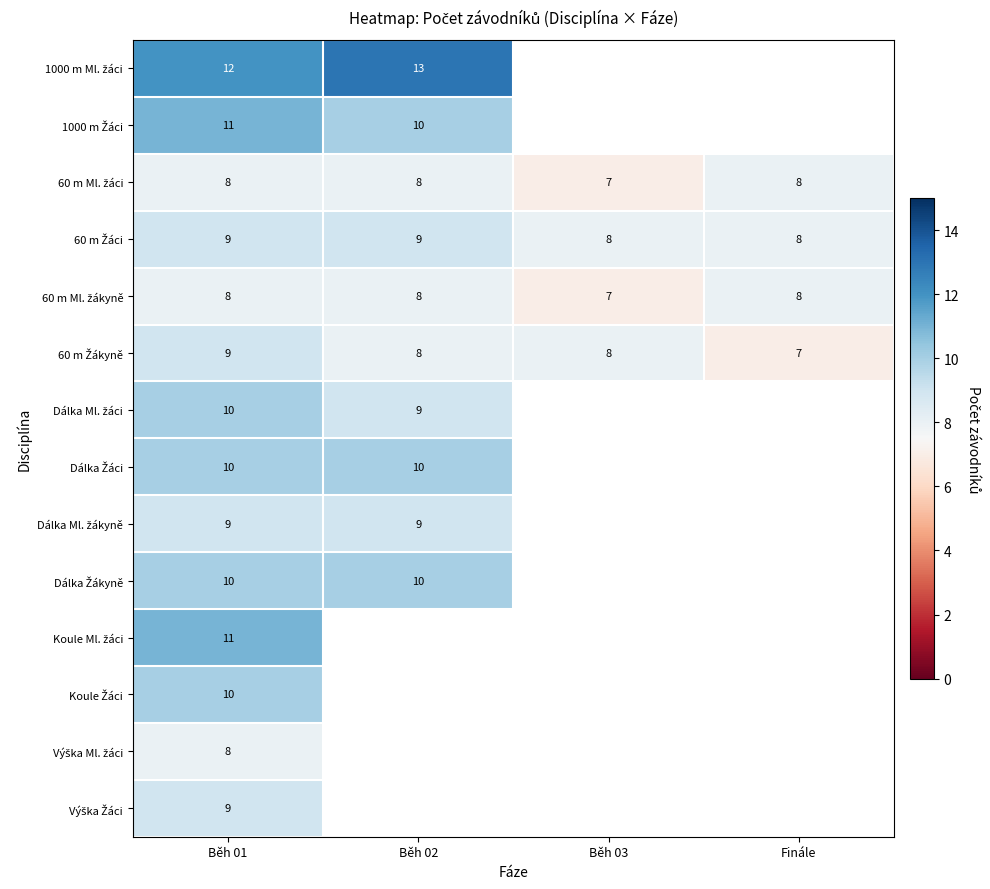

At which category is the sum across all series the highest?

Běh 01